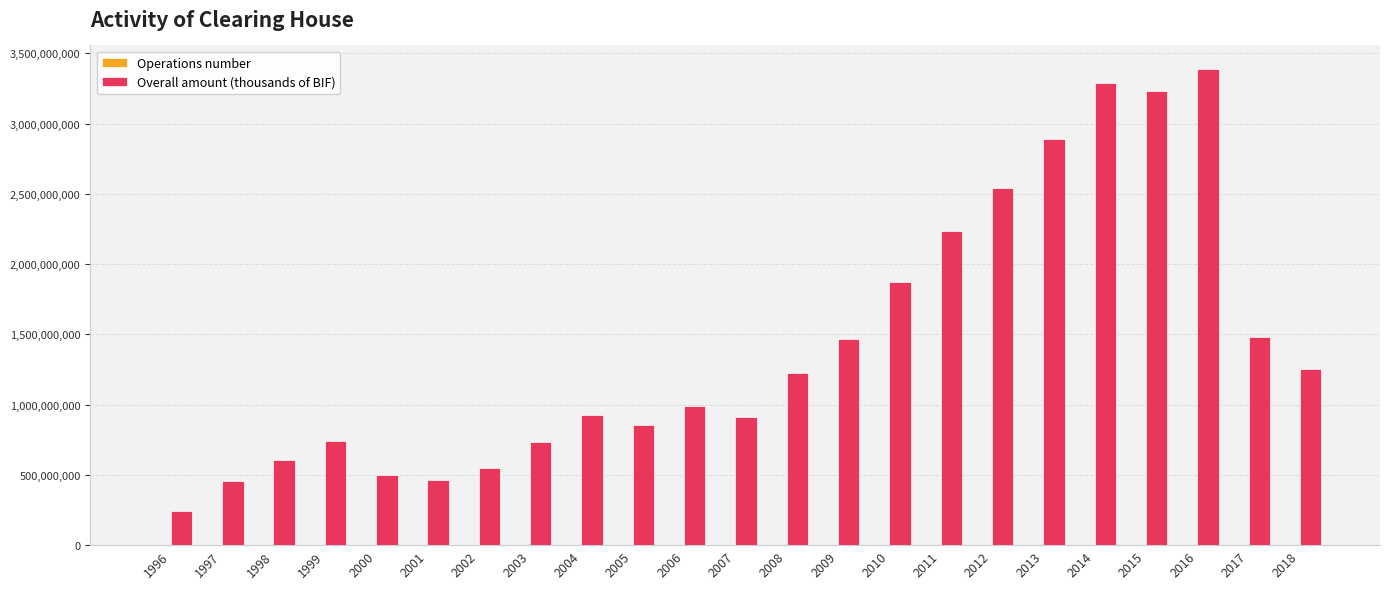

Which series has the largest total across all categories?

Overall amount (thousands of BIF)